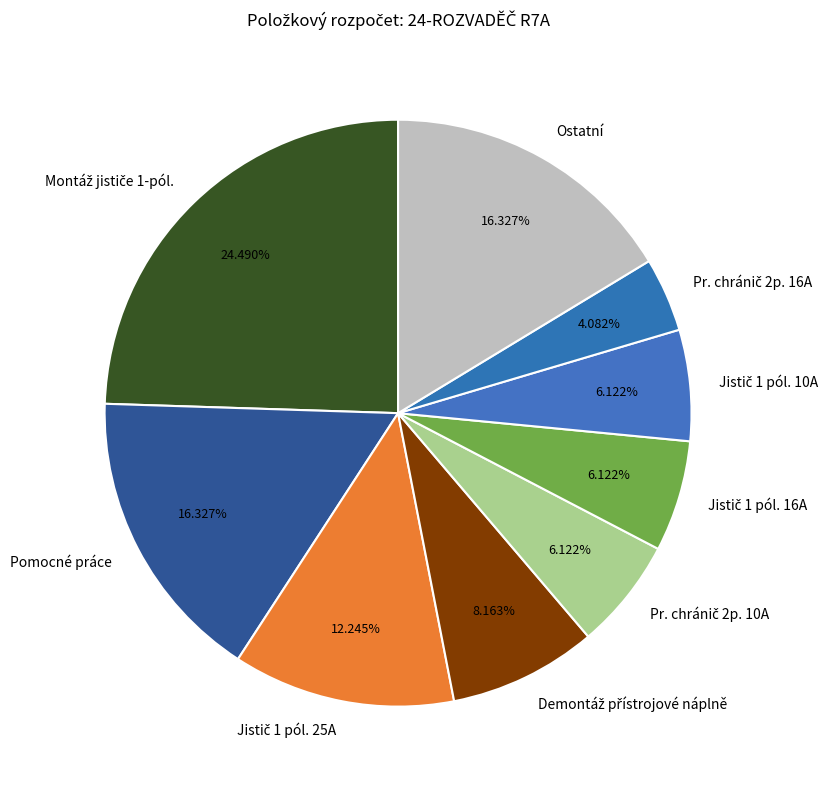

Is there any slice that represents more than half of the pie?

No